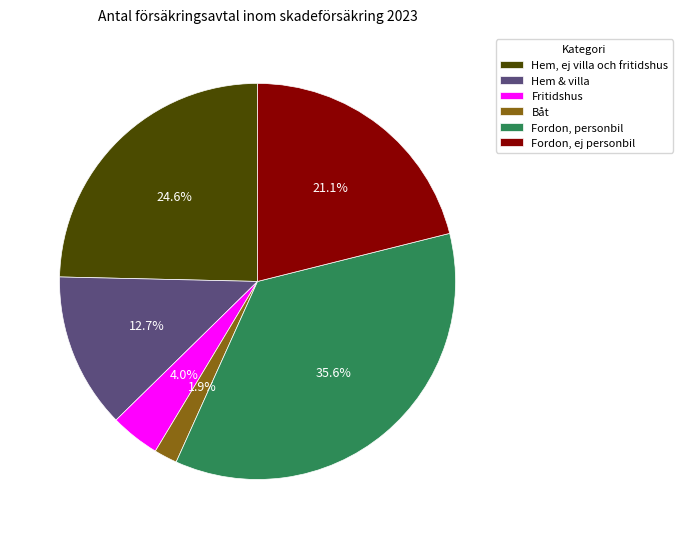

How many slices are in this pie chart?

6